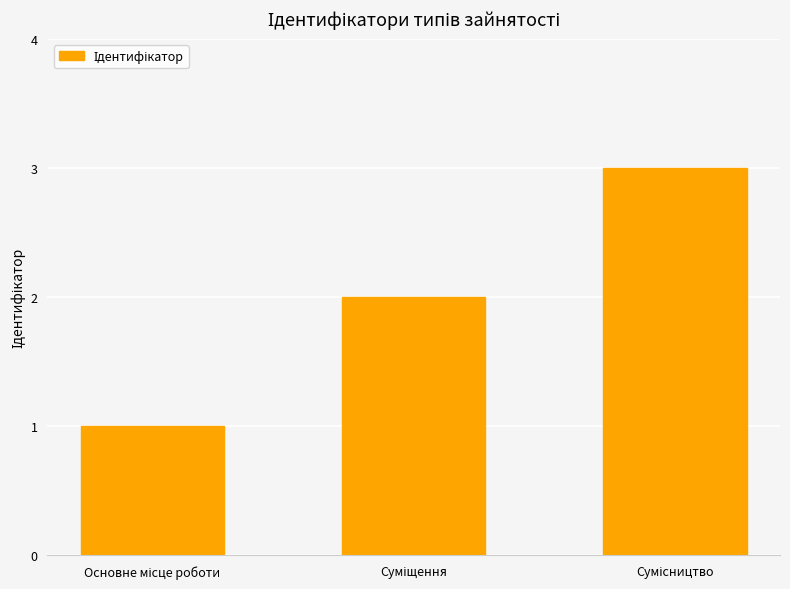

What is the greatest value displayed?

3